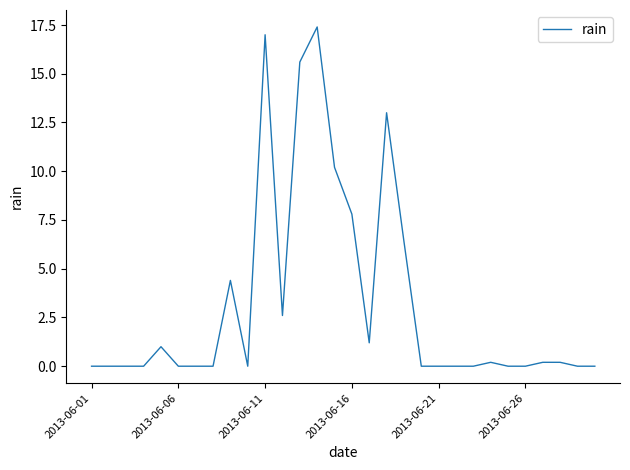

What is the difference between the maximum and minimum values?

17.4